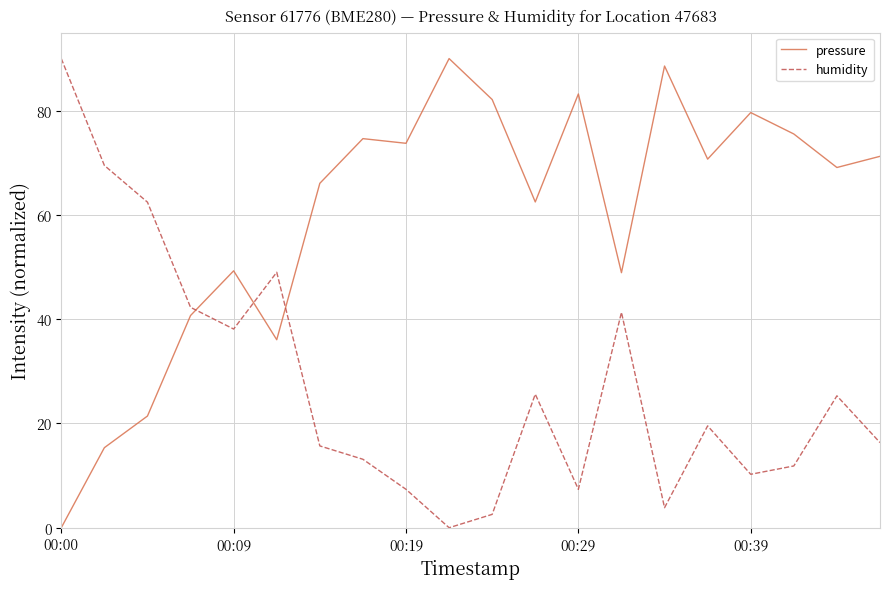

Count the number of data series in this chart.

2